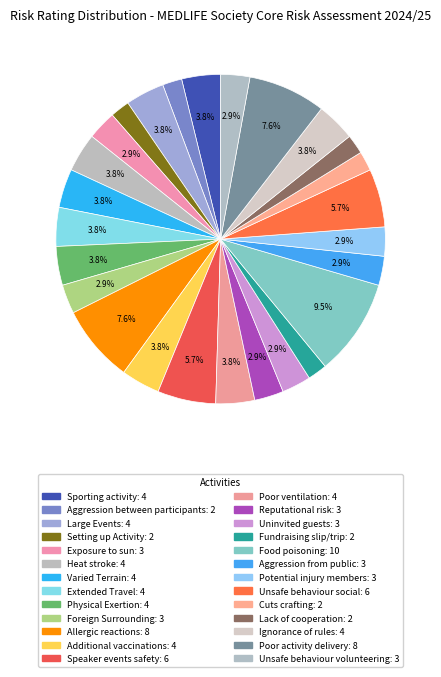

To the nearest percent, what percentage of the pie is Ignorance of rules?

4%